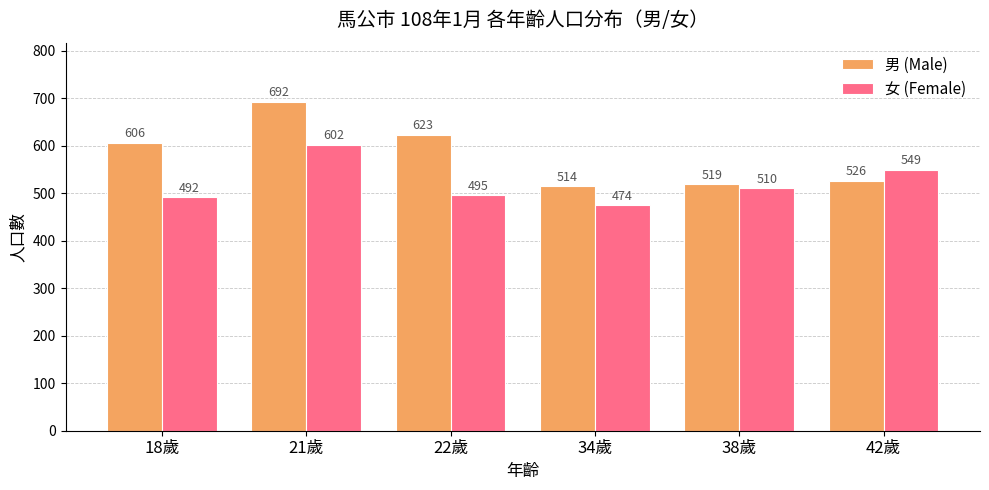

What are all the series names shown in the legend?

男 (Male), 女 (Female)